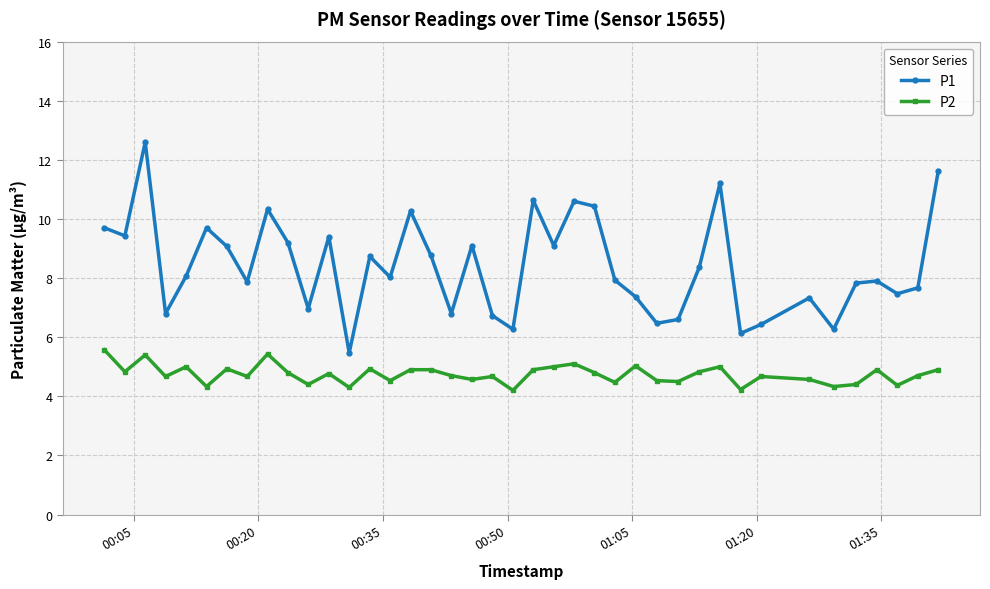

Rank the series by their maximum value, from highest to lowest.

P1, P2